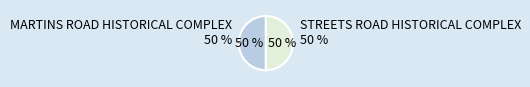

Count the number of slices in the pie.

2